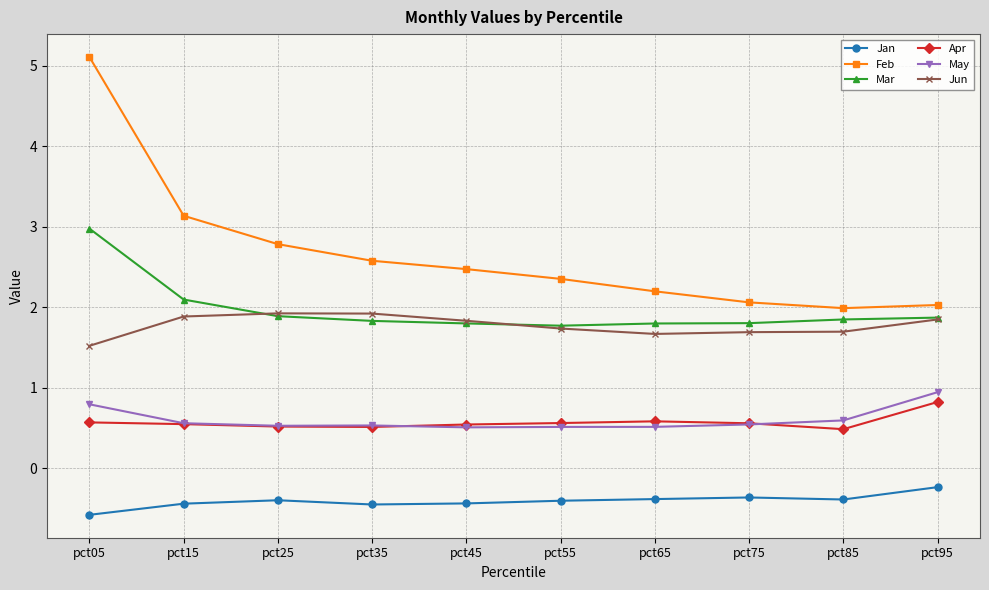

Rank the series by their maximum value, from lowest to highest.

Jan, Apr, May, Jun, Mar, Feb